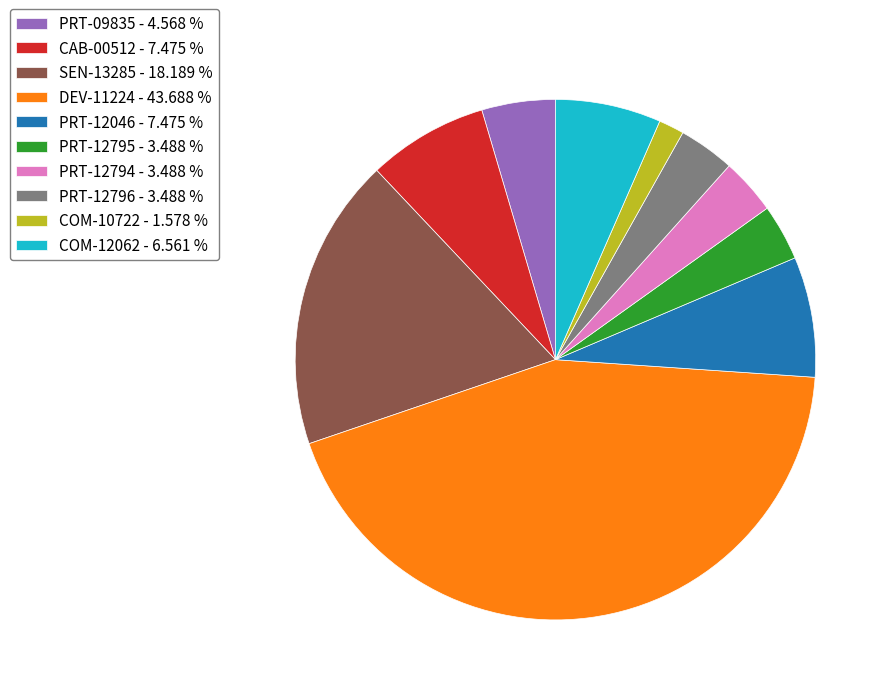

Does any single category account for the majority?

No